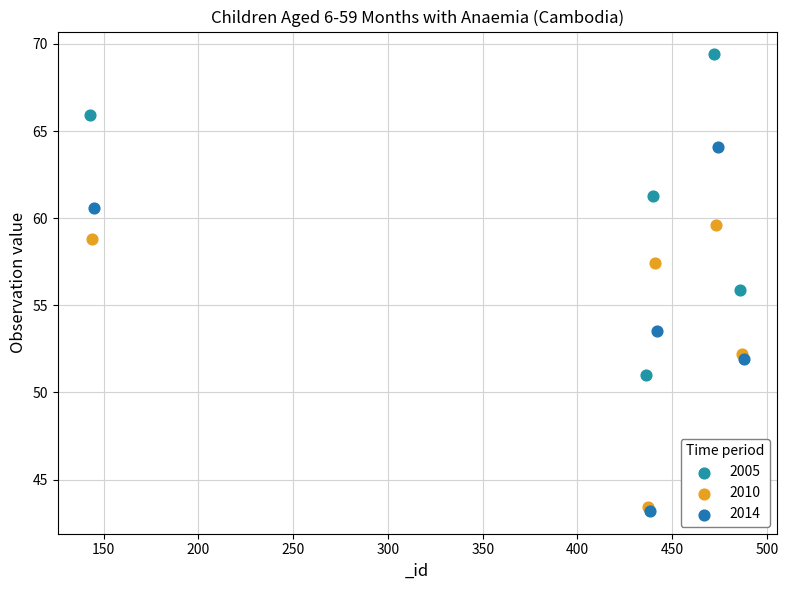

Which series has the widest spread of Y values?

2014